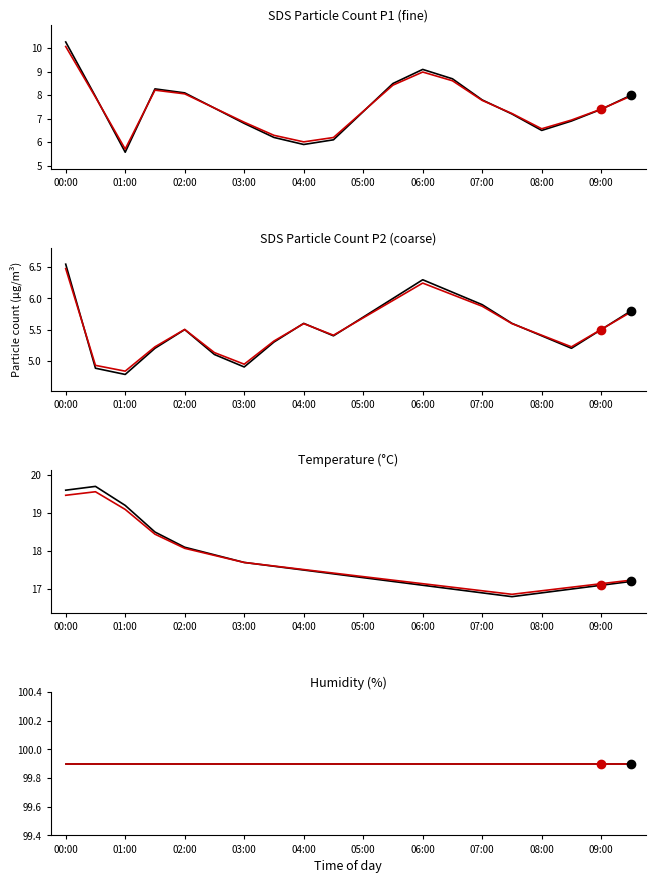

What is the approximate value of SDS_P2 at 04:30?

5.4